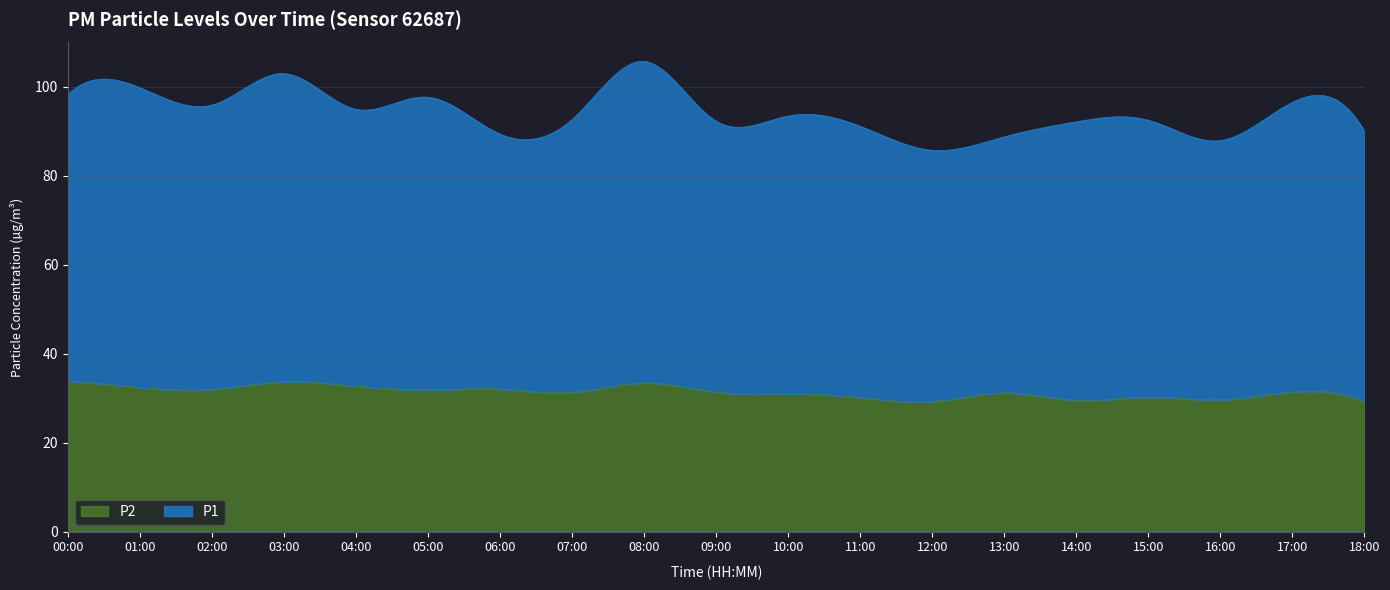

Reading left to right, list all the values displayed in this chart.

P1: 00:00=64.5	01:00=67.4	02:00=63.9	03:00=69.3	04:00=62.2	05:00=65.8	06:00=57.3	07:00=61.4	08:00=72.3	09:00=60.9	10:00=62.5	11:00=61.0	12:00=56.5	13:00=57.6	14:00=62.6	15:00=62.3	16:00=58.3	17:00=65.2	18:00=60.9
P2: 00:00=33.9	01:00=32.4	02:00=32.0	03:00=33.7	04:00=32.7	05:00=31.9	06:00=32.0	07:00=31.3	08:00=33.5	09:00=31.4	10:00=31.0	11:00=30.1	12:00=29.3	13:00=31.2	14:00=29.5	15:00=30.2	16:00=29.6	17:00=31.4	18:00=29.1